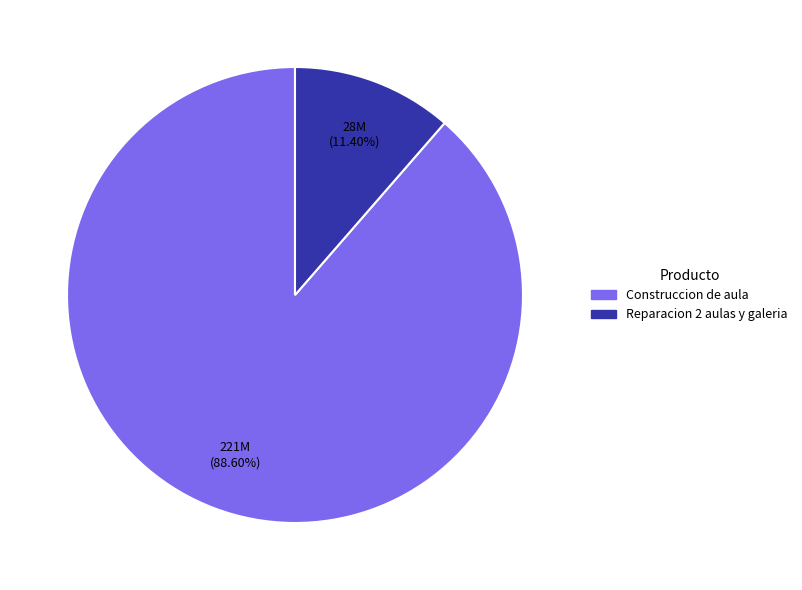

Which has a higher value, Construccion de aula or Reparacion 2 aulas y galeria?

Construccion de aula